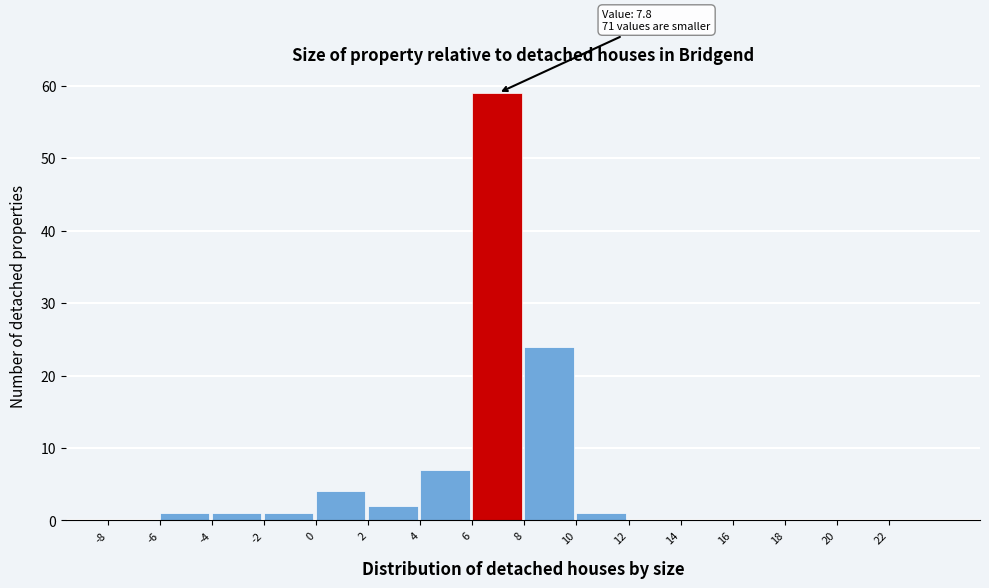

Which range on the x-axis has the tallest bar?

6 to 8